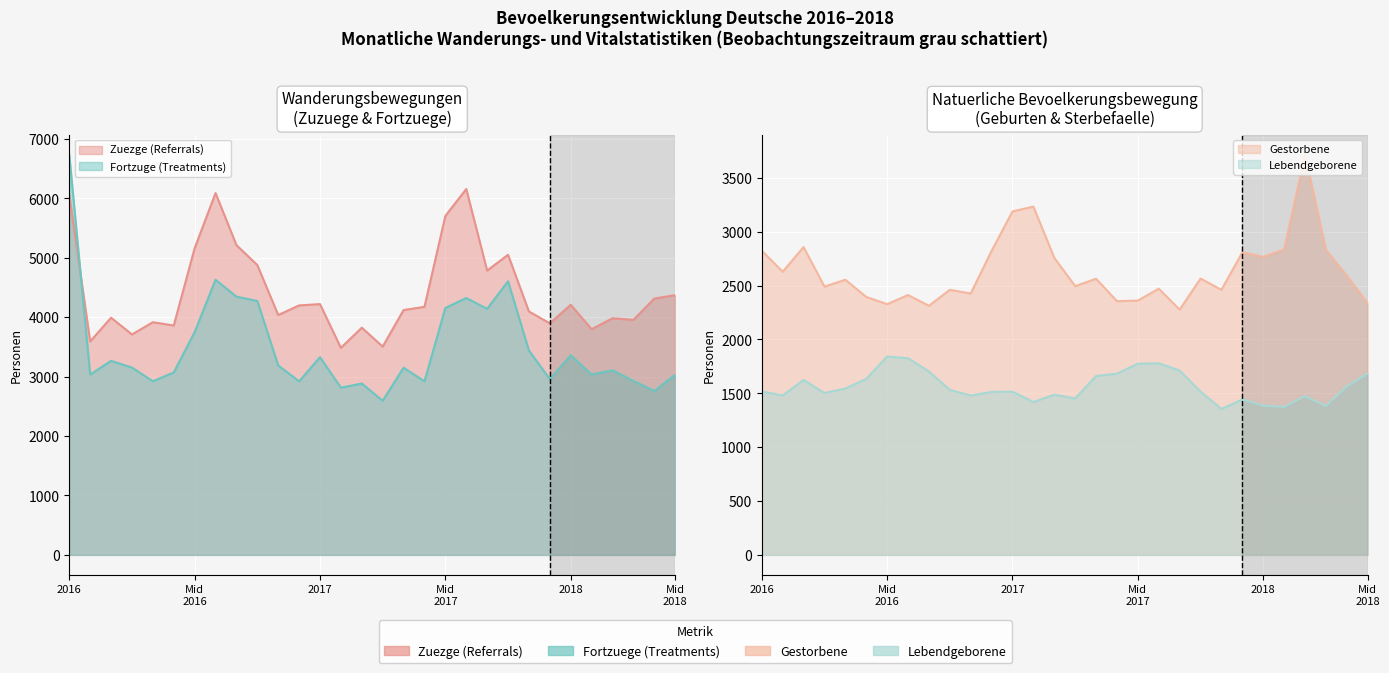

What is the spread (max minus min) of values at Jun 2016?

2227